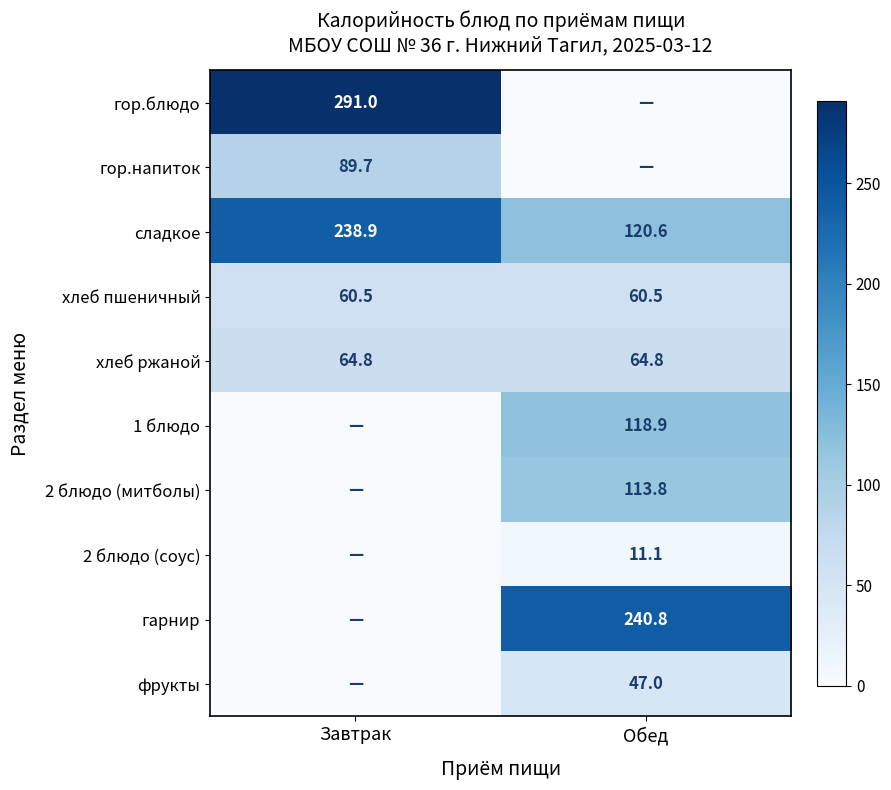

What is the maximum value for хлеб ржаной?

64.8